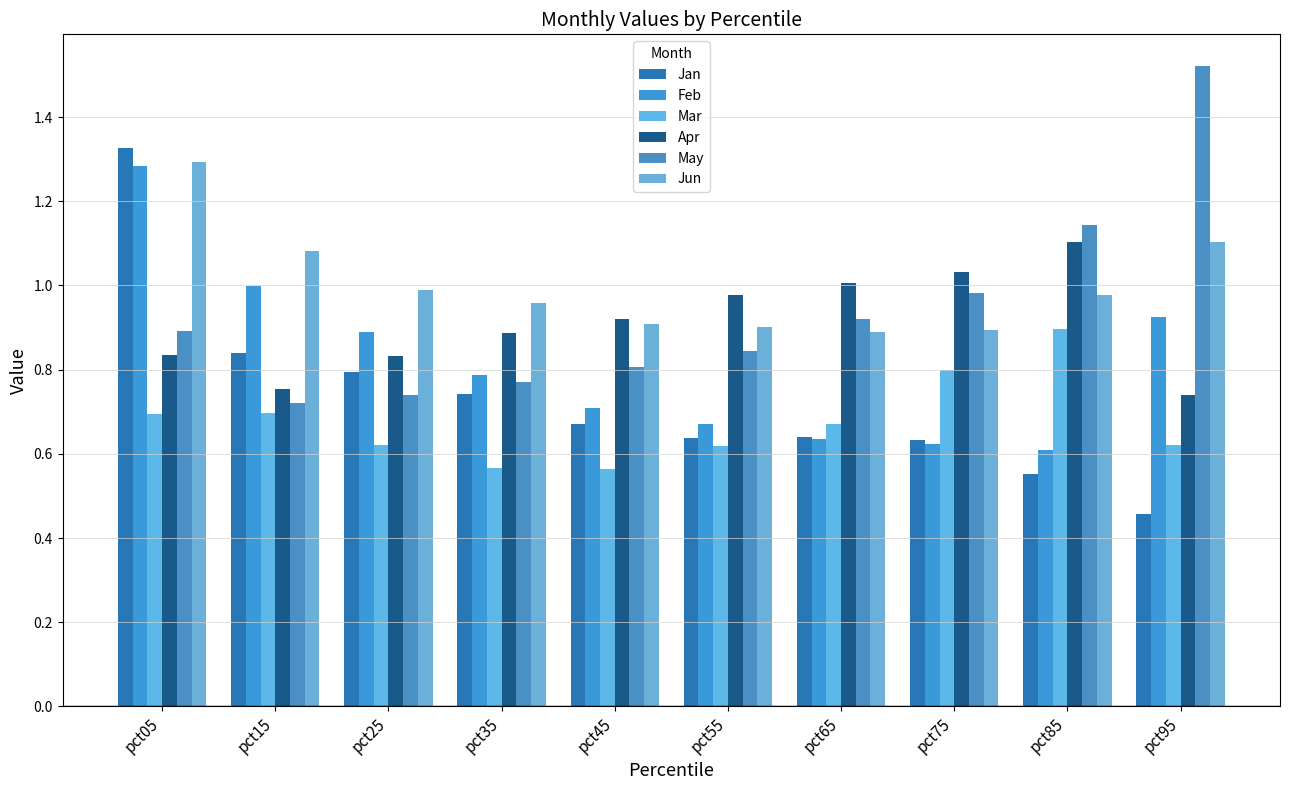

What are all the series names shown in the legend?

Jan, Feb, Mar, Apr, May, Jun